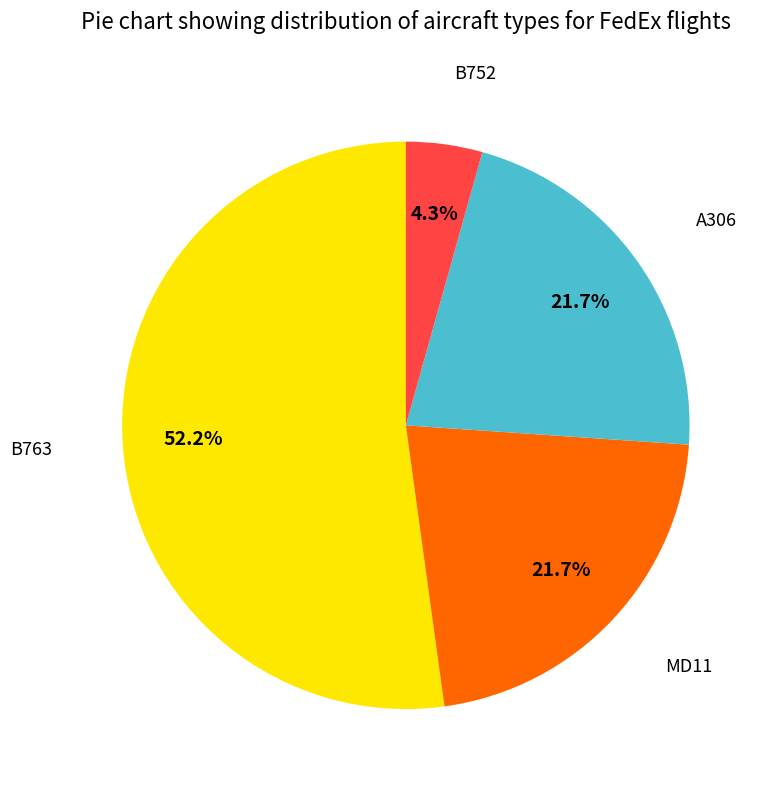

What is the largest slice in the pie chart?

B763